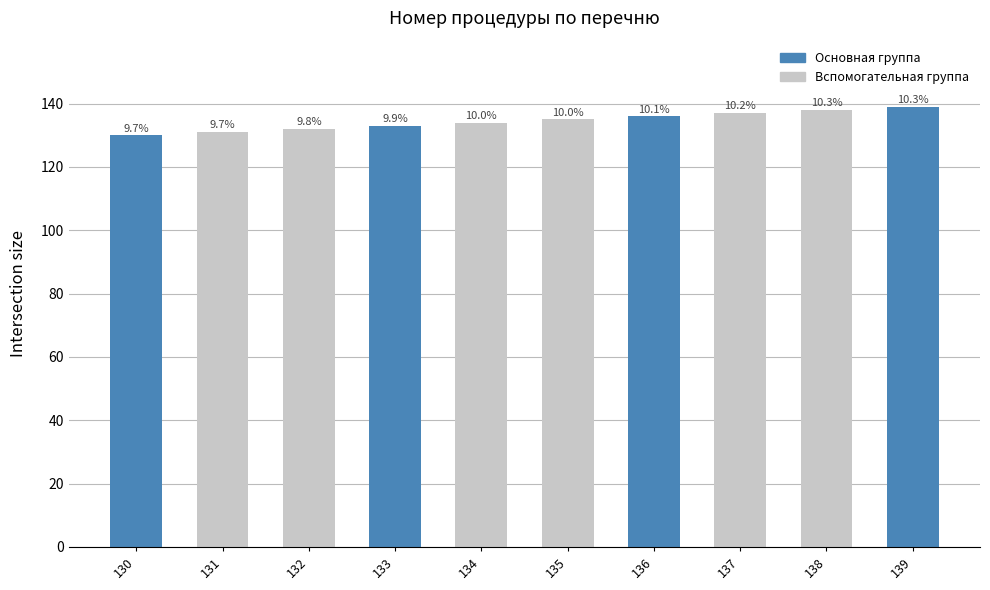

Reading right to left, what are all the values shown in this chart?

139=139	138=138	137=137	136=136	135=135	134=134	133=133	132=132	131=131	130=130